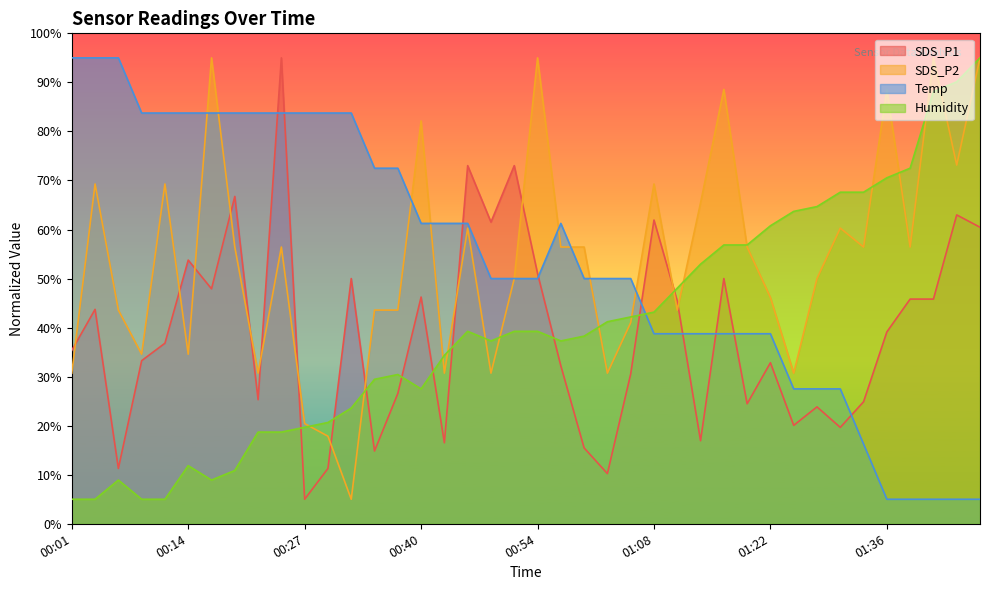

Read the SDS_P2 value at 00:48.

30.7